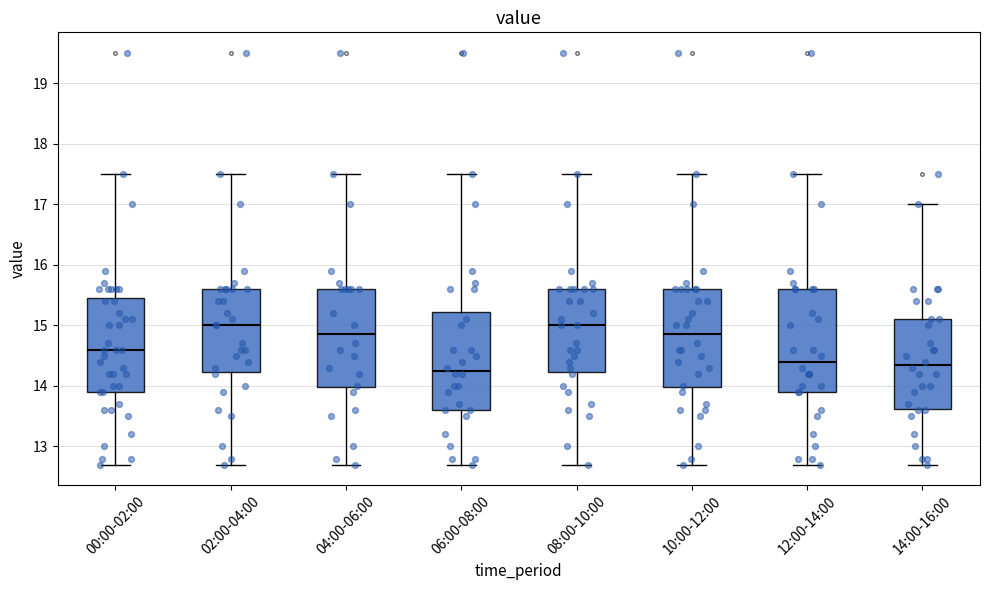

Which box has the lowest median line?

06:00-08:00